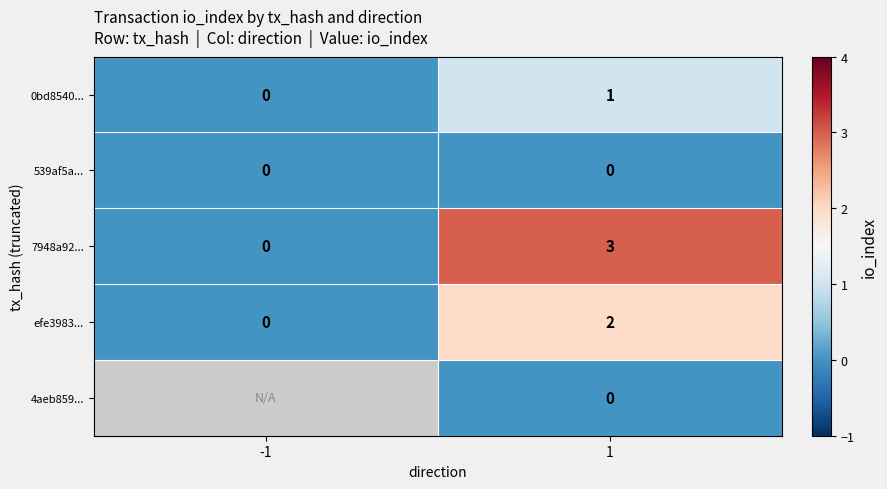

Is the value of 0bd8540... at -1 greater than the value of 7948a92... at 1?

No